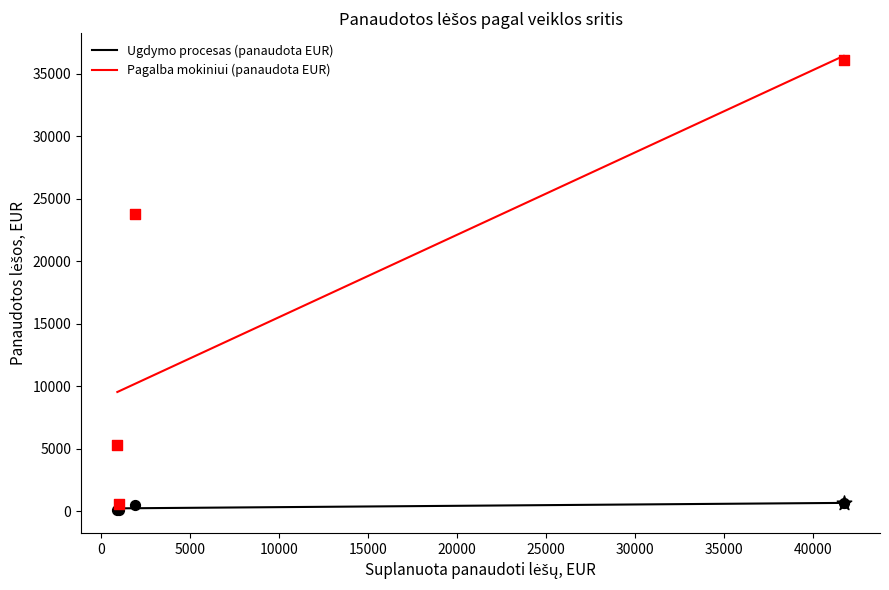

True or false: Pagalba mokiniui (panaudota EUR) and Ugdymo procesas (panaudota EUR) intersect in this chart.

False